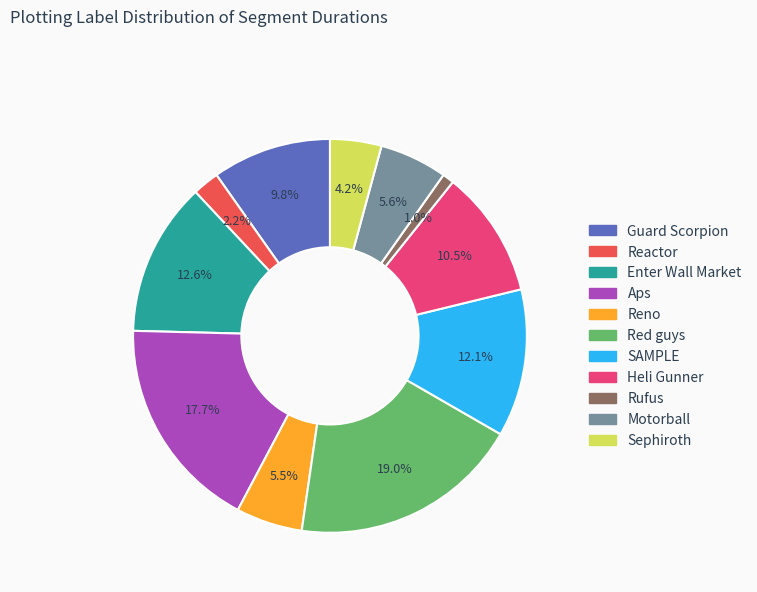

Count the number of slices in the pie.

11